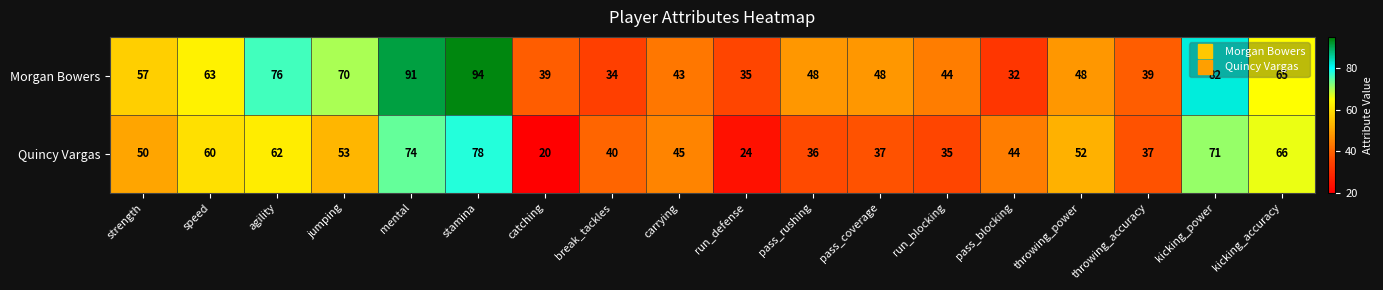

List the series in order of their overall mean, lowest first.

Quincy Vargas, Morgan Bowers